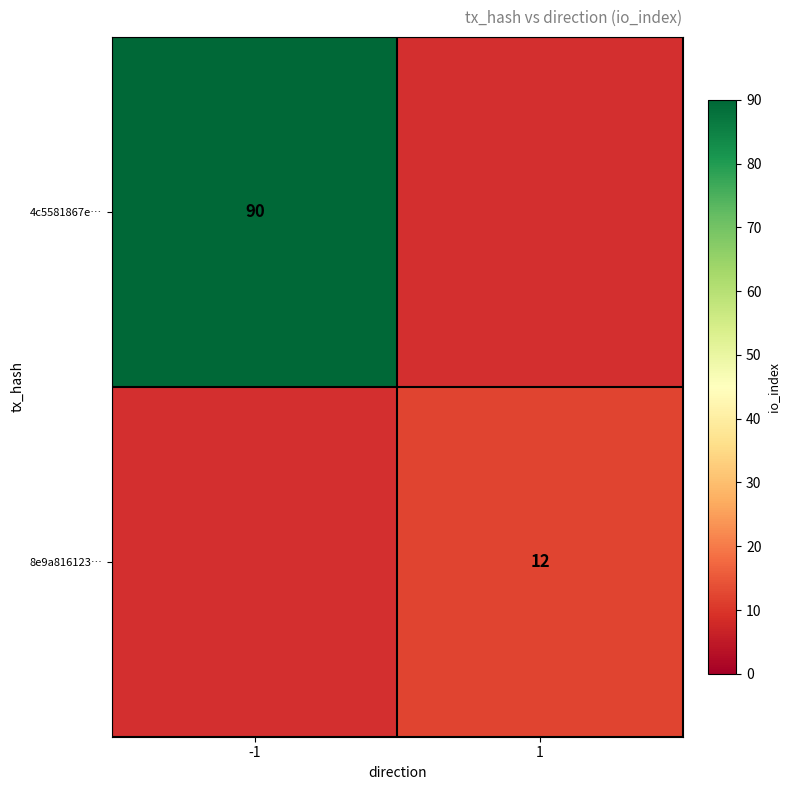

The 4c5581867e… series shows 90 at -1. True or false?

True